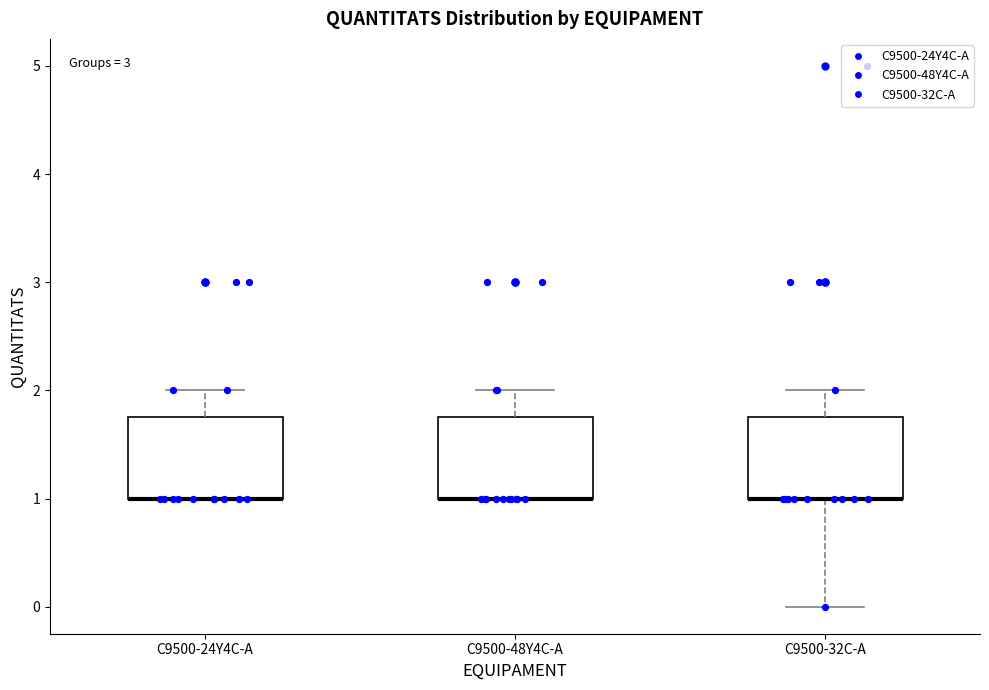

Where does the upper whisker of the box for C9500-48Y4C-A end on the y-axis? The values are not printed on the chart, so give them approximately, as read against the axis.

2.0